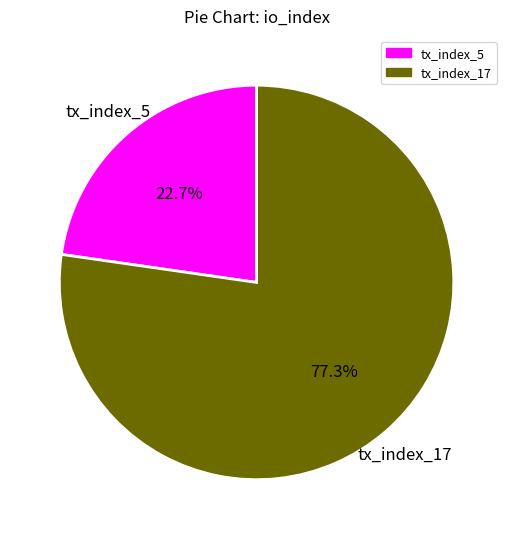

What percentage is NOT represented by tx_index_17?

22.7%